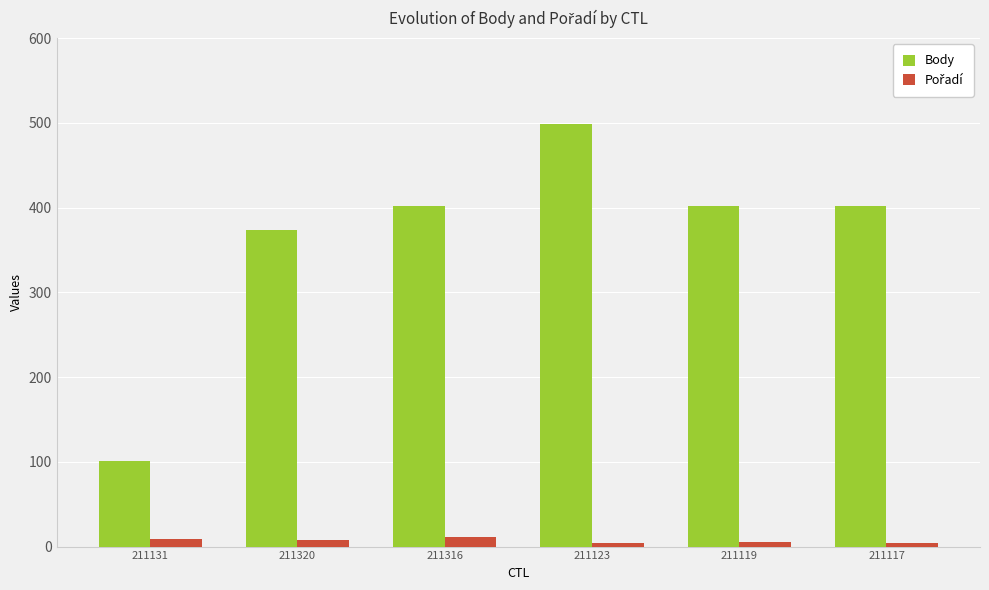

How many distinct data groups are displayed?

2